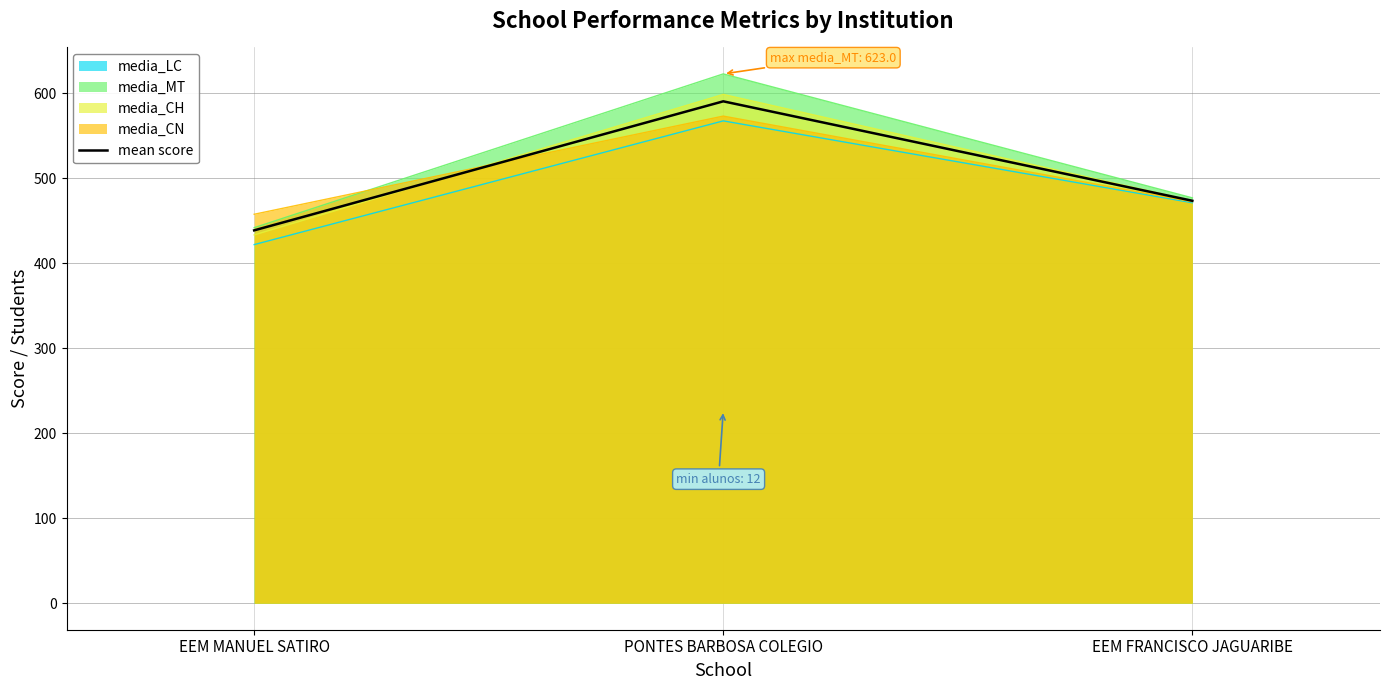

Between EEM FRANCISCO JAGUARIBE and EEM MANUEL SATIRO, which is larger?

EEM FRANCISCO JAGUARIBE